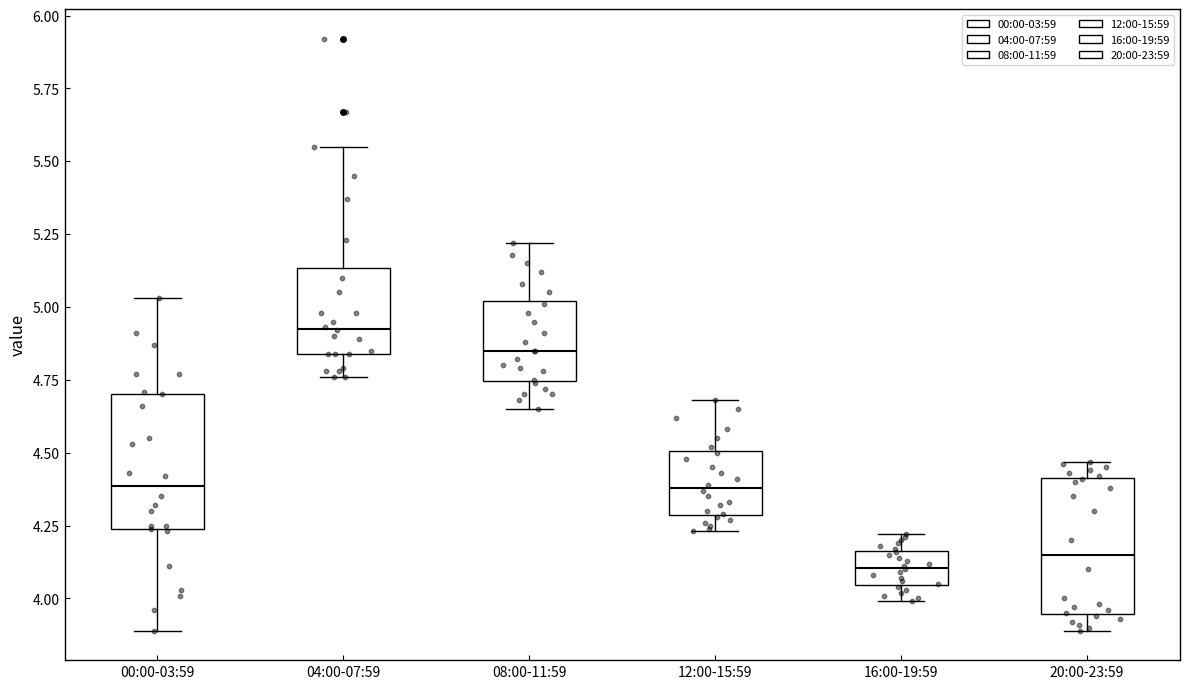

Reading left to right, transcribe this box plot: for each box, give where its median line is, the range the box spans, and where its two whiskers end, as read against the y-axis. The values are not printed on the chart, so give them approximately, as read against the axis.

00:00-03:59: median 4.40, box 4.25 to 4.70, whiskers 3.90 to 5.05
04:00-07:59: median 4.95, box 4.85 to 5.15, whiskers 4.75 to 5.55
08:00-11:59: median 4.85, box 4.75 to 5.00, whiskers 4.65 to 5.20
12:00-15:59: median 4.40, box 4.30 to 4.50, whiskers 4.25 to 4.70
16:00-19:59: median 4.10, box 4.05 to 4.15, whiskers 4.00 to 4.20
20:00-23:59: median 4.15, box 3.95 to 4.40, whiskers 3.90 to 4.45